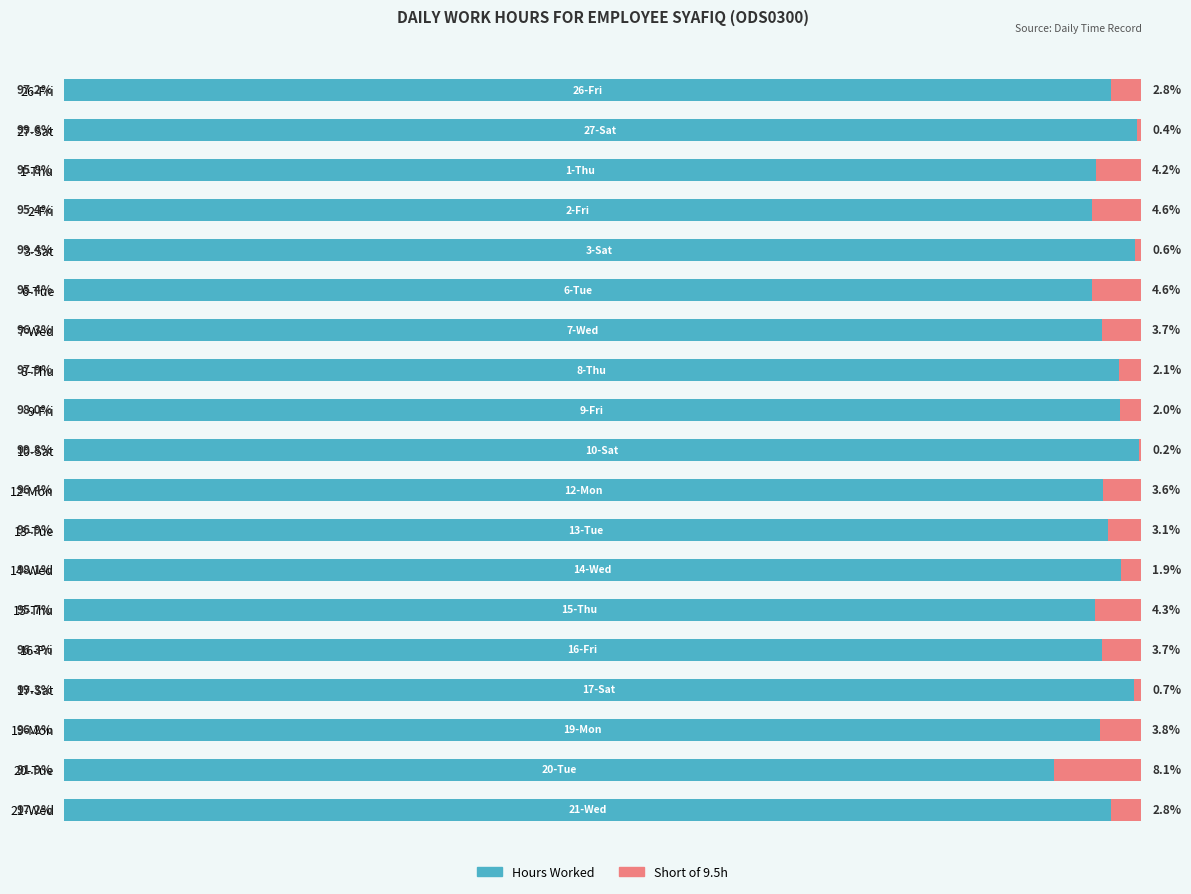

Which category has the highest value in the Hours Worked series?

10-Sat